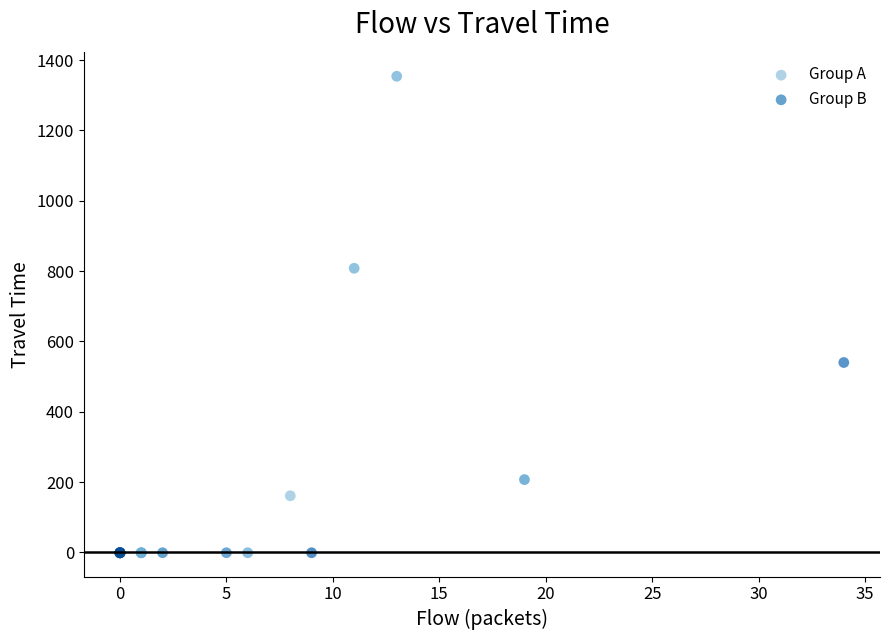

What are all the series names shown in the legend?

Group A, Group B